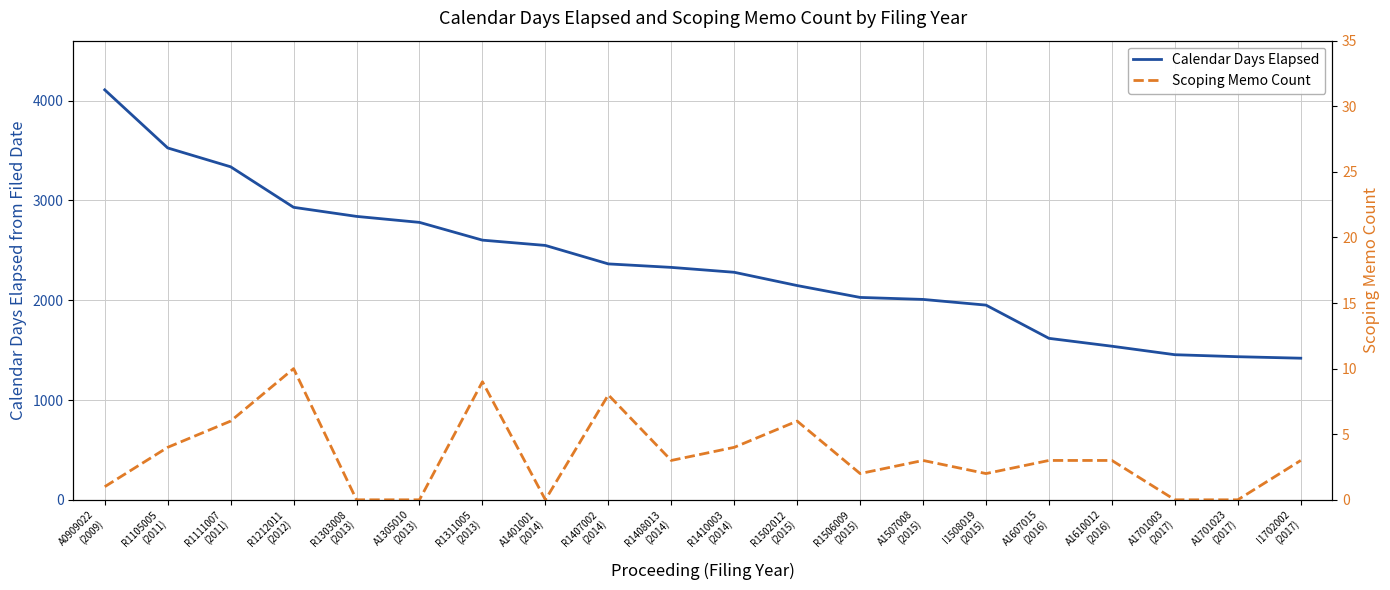

Reading left to right, extract all data points from this chart.

Calendar Days Elapsed: A0909022
(2009)=4108	R1105005
(2011)=3526	R1111007
(2011)=3337	R1212011
(2012)=2931	R1303008
(2013)=2840	A1305010
(2013)=2780	R1311005
(2013)=2602	A1401001
(2014)=2549	R1407002
(2014)=2364	R1408013
(2014)=2329	R1410003
(2014)=2280	R1502012
(2015)=2147	R1506009
(2015)=2028	A1507008
(2015)=2008	I1508019
(2015)=1951	A1607015
(2016)=1618	A1610012
(2016)=1539	A1701003
(2017)=1454	A1701023
(2017)=1434	I1702002
(2017)=1419
Scoping Memo Count: A0909022
(2009)=1	R1105005
(2011)=4	R1111007
(2011)=6	R1212011
(2012)=10	R1303008
(2013)=0	A1305010
(2013)=0	R1311005
(2013)=9	A1401001
(2014)=0	R1407002
(2014)=8	R1408013
(2014)=3	R1410003
(2014)=4	R1502012
(2015)=6	R1506009
(2015)=2	A1507008
(2015)=3	I1508019
(2015)=2	A1607015
(2016)=3	A1610012
(2016)=3	A1701003
(2017)=0	A1701023
(2017)=0	I1702002
(2017)=3